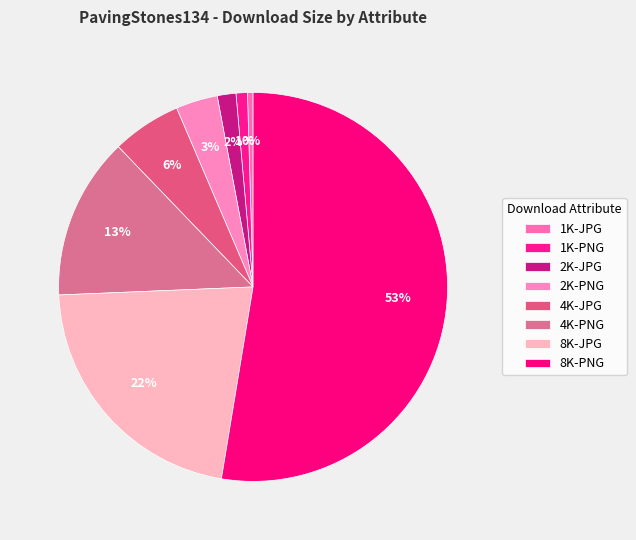

How many slices are in this pie chart?

8